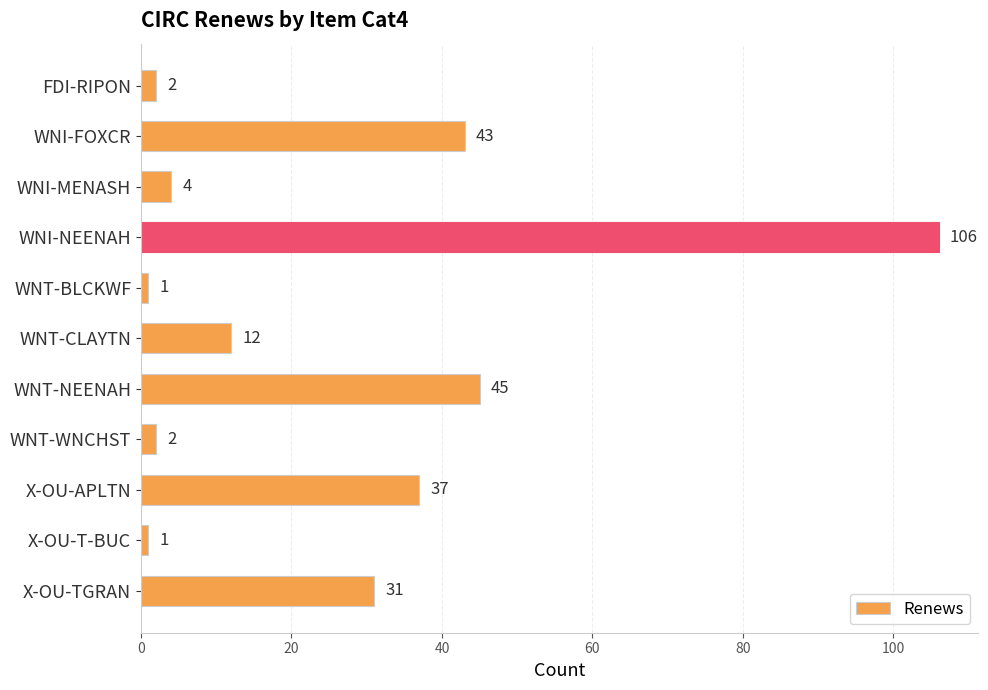

What value does the data have at X-OU-APLTN, to the nearest 5?

35